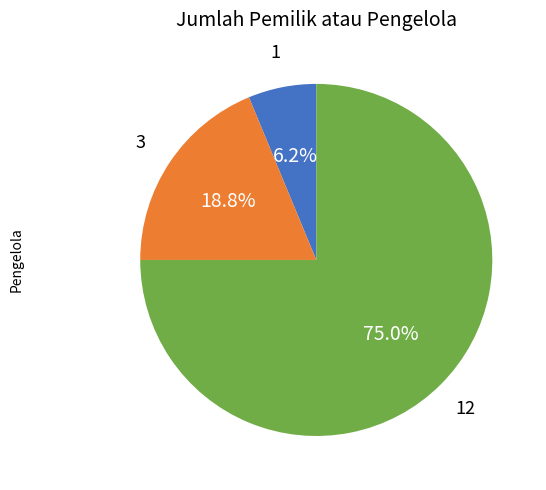

Is there any slice that represents more than half of the pie?

Yes